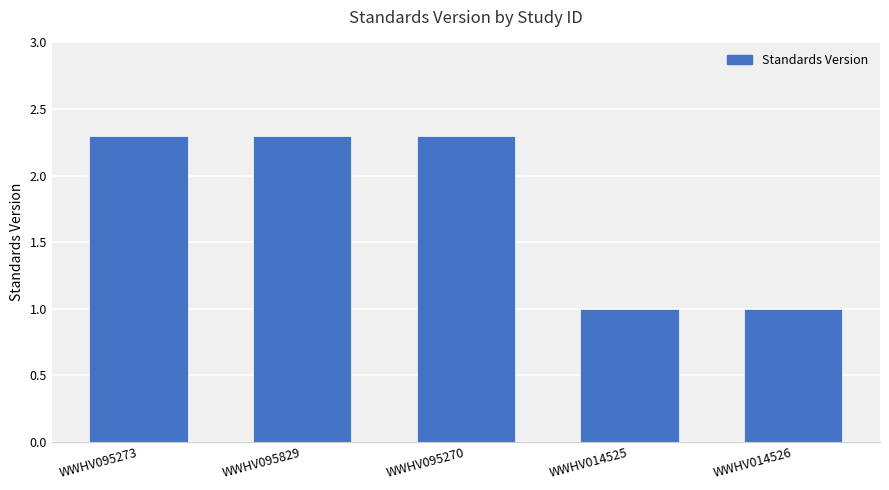

Which has a higher value, WWHV095270 or WWHV014526?

WWHV095270